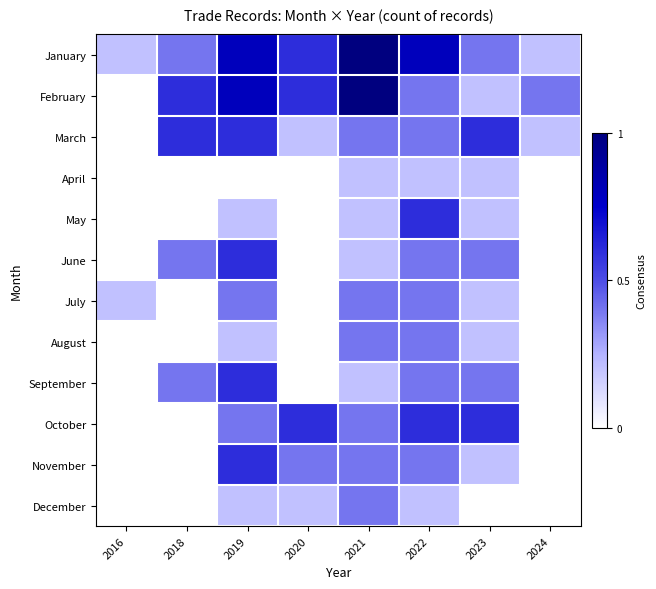

Reading left to right, list all the values displayed in this chart.

January: 2016=0.2	2018=0.4	2019=0.8	2020=0.6	2021=1.0	2022=0.8	2023=0.4	2024=0.2
February: 2016=0.0	2018=0.6	2019=0.8	2020=0.6	2021=1.0	2022=0.4	2023=0.2	2024=0.4
March: 2016=0.0	2018=0.6	2019=0.6	2020=0.2	2021=0.4	2022=0.4	2023=0.6	2024=0.2
April: 2016=0.0	2018=0.0	2019=0.0	2020=0.0	2021=0.2	2022=0.2	2023=0.2	2024=0.0
May: 2016=0.0	2018=0.0	2019=0.2	2020=0.0	2021=0.2	2022=0.6	2023=0.2	2024=0.0
June: 2016=0.0	2018=0.4	2019=0.6	2020=0.0	2021=0.2	2022=0.4	2023=0.4	2024=0.0
July: 2016=0.2	2018=0.0	2019=0.4	2020=0.0	2021=0.4	2022=0.4	2023=0.2	2024=0.0
August: 2016=0.0	2018=0.0	2019=0.2	2020=0.0	2021=0.4	2022=0.4	2023=0.2	2024=0.0
September: 2016=0.0	2018=0.4	2019=0.6	2020=0.0	2021=0.2	2022=0.4	2023=0.4	2024=0.0
October: 2016=0.0	2018=0.0	2019=0.4	2020=0.6	2021=0.4	2022=0.6	2023=0.6	2024=0.0
November: 2016=0.0	2018=0.0	2019=0.6	2020=0.4	2021=0.4	2022=0.4	2023=0.2	2024=0.0
December: 2016=0.0	2018=0.0	2019=0.2	2020=0.2	2021=0.4	2022=0.2	2023=0.0	2024=0.0